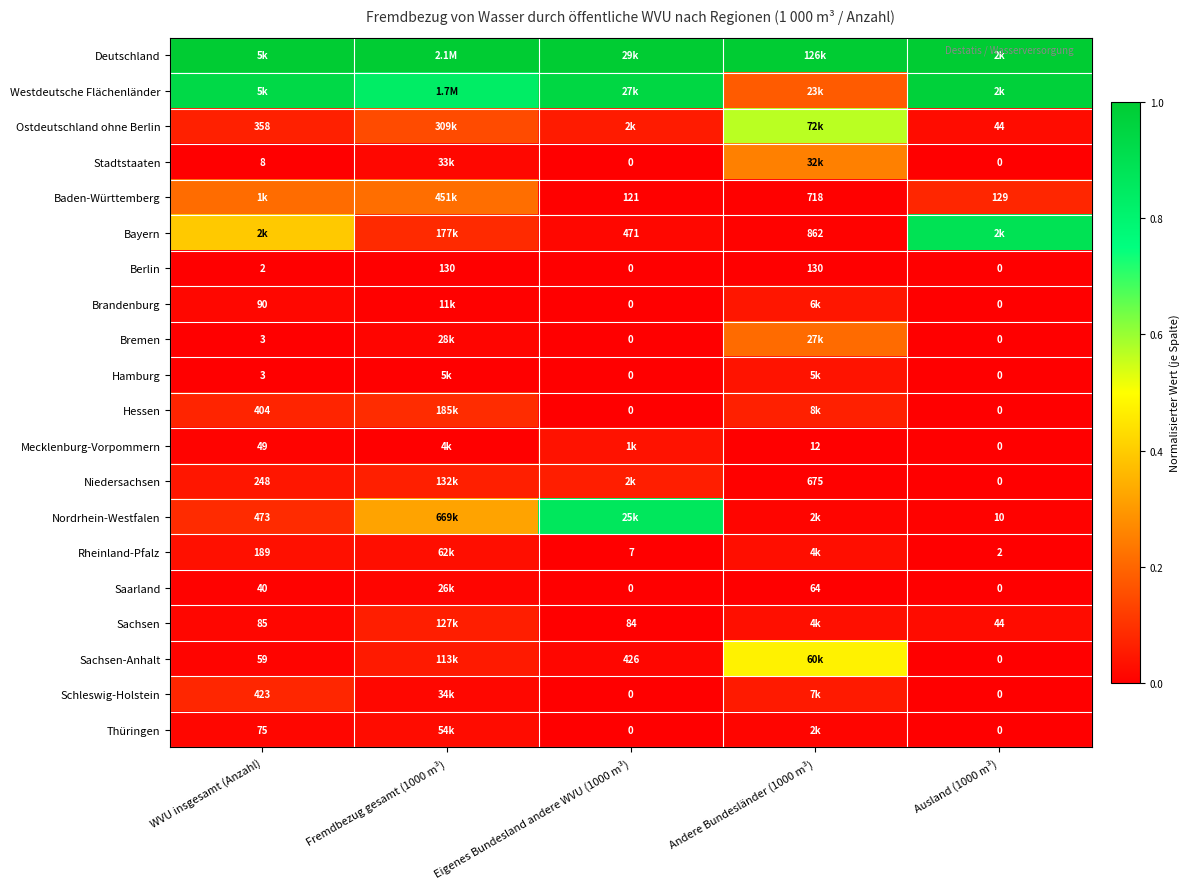

Is the value of Bayern at Andere Bundesländer (1000 m³) greater than the value of Hessen at Ausland (1000 m³)?

Yes